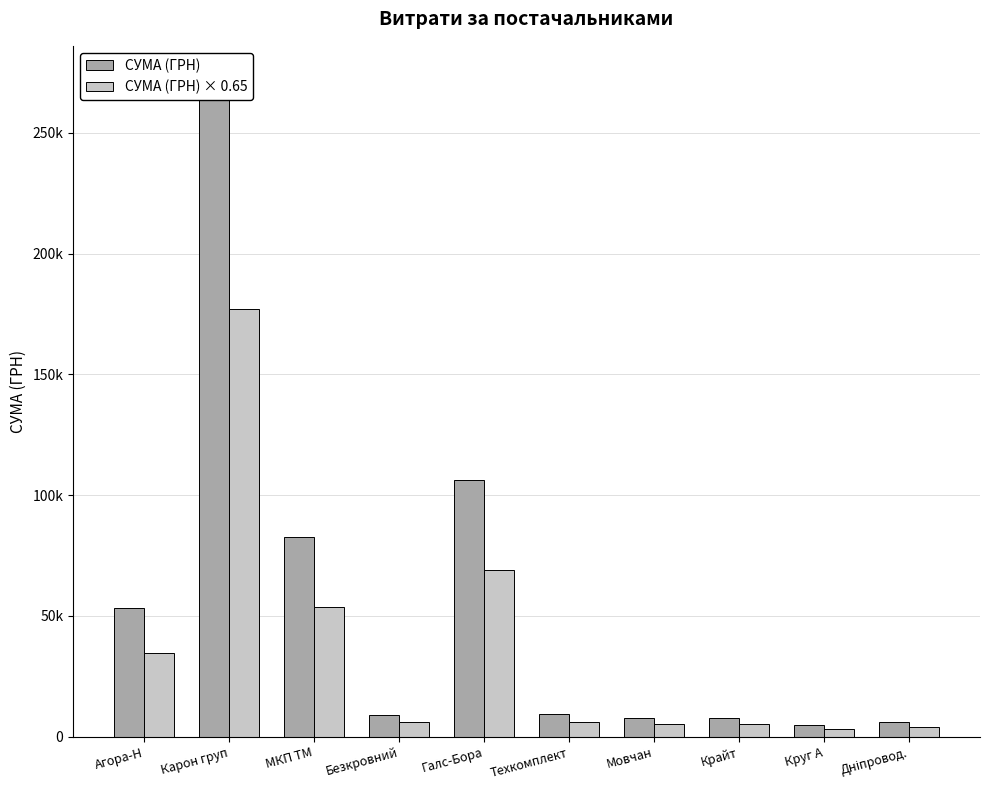

True or false: СУМА (ГРН) × 0.65 has a value of 3970.8 at Дніпровод..

True